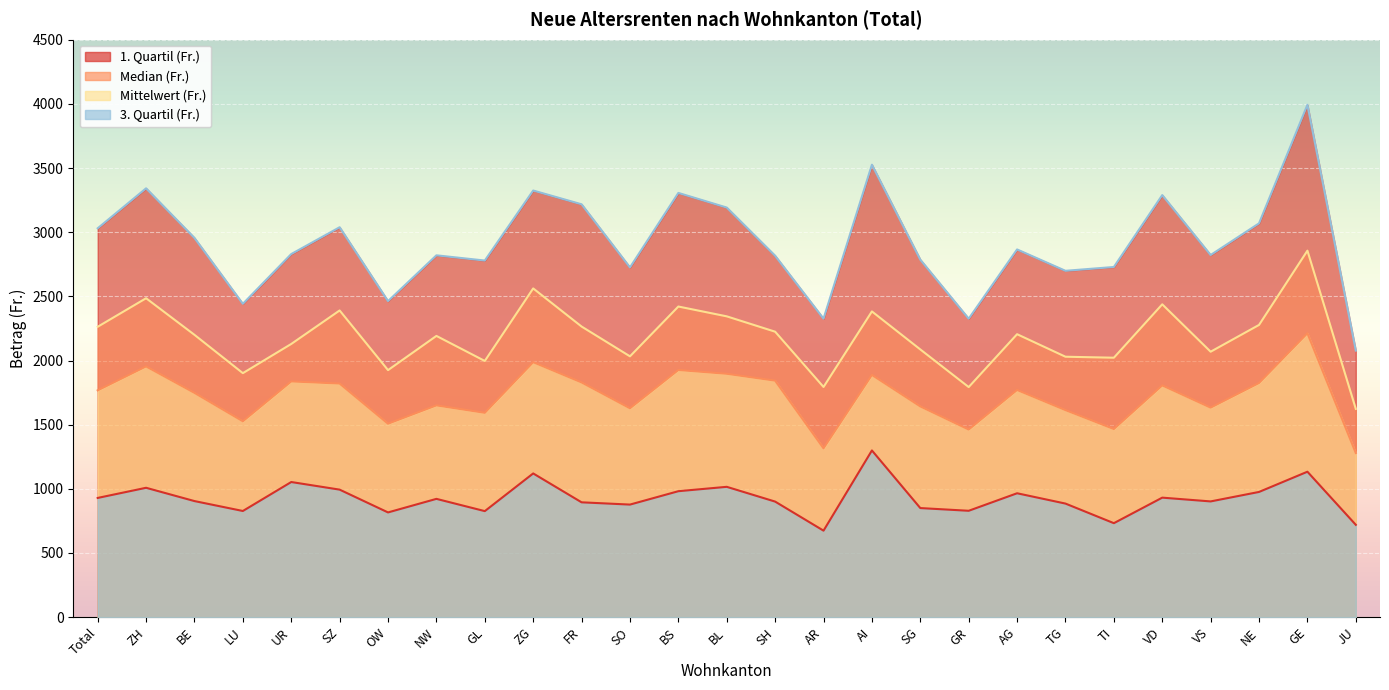

Which series changed the most between VS and GE?

3. Quartil (Fr.)